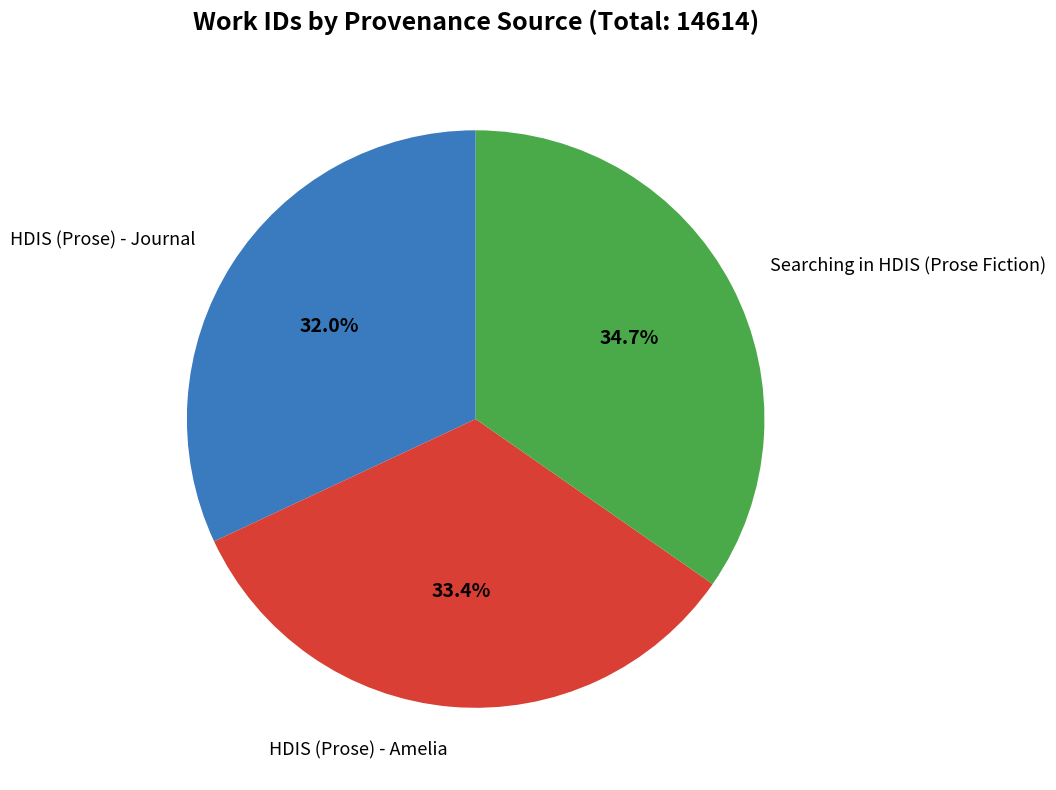

Is there a majority slice in this chart?

No